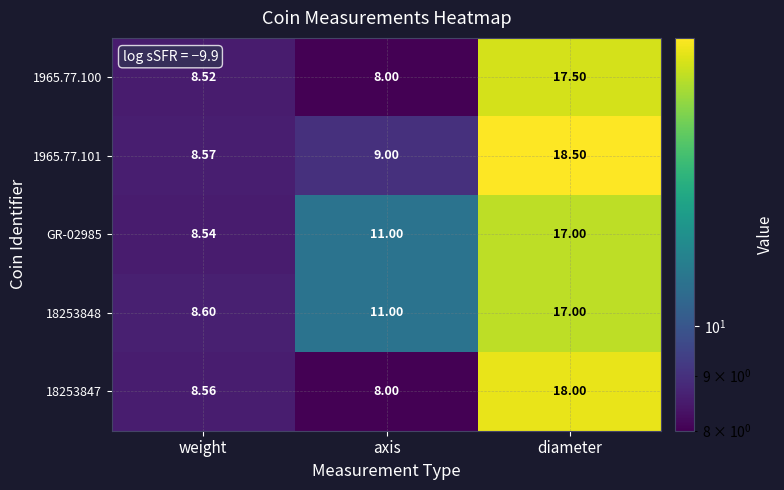

Which category has the lowest value across all series?

axis